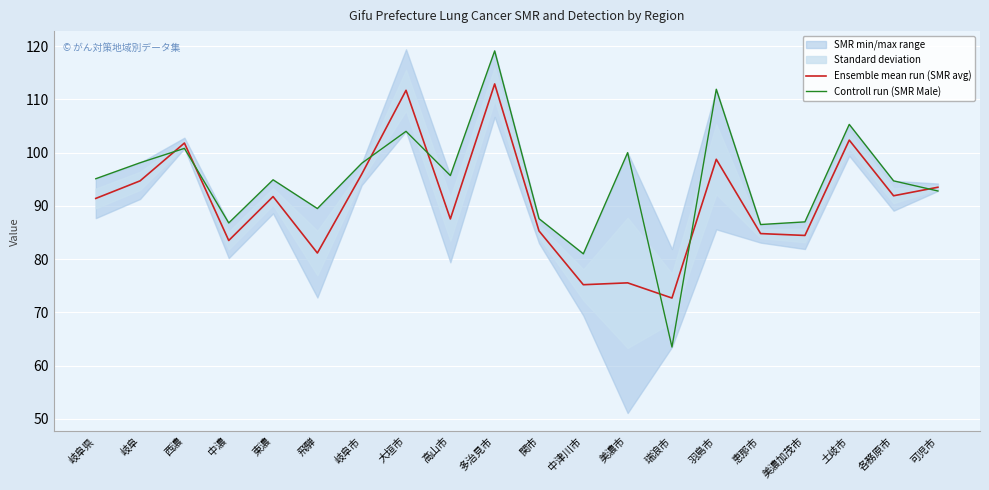

What is the difference between the second highest and second lowest values in the Controll run (SMR Male) series?

30.9